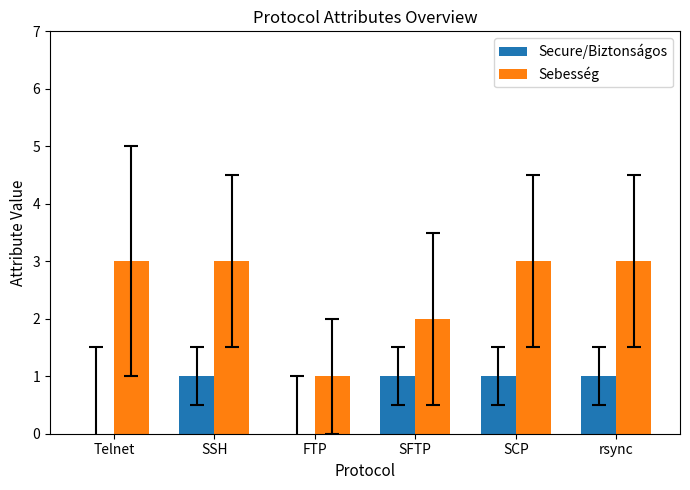

The Secure/Biztonságos series shows 1 at SSH. True or false?

True